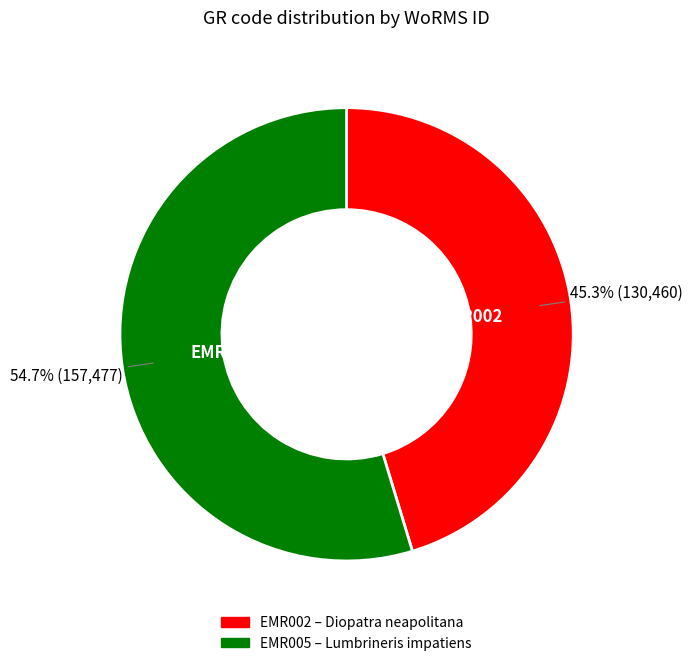

Which has a higher value, EMR005 or EMR002?

EMR005